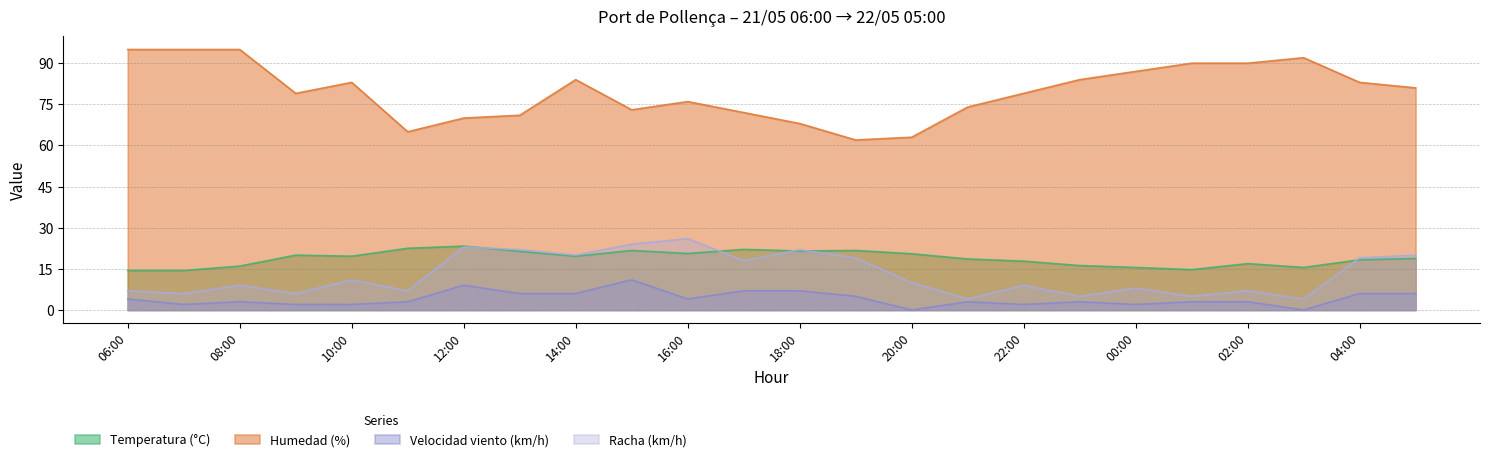

How many lines are shown in the chart?

4